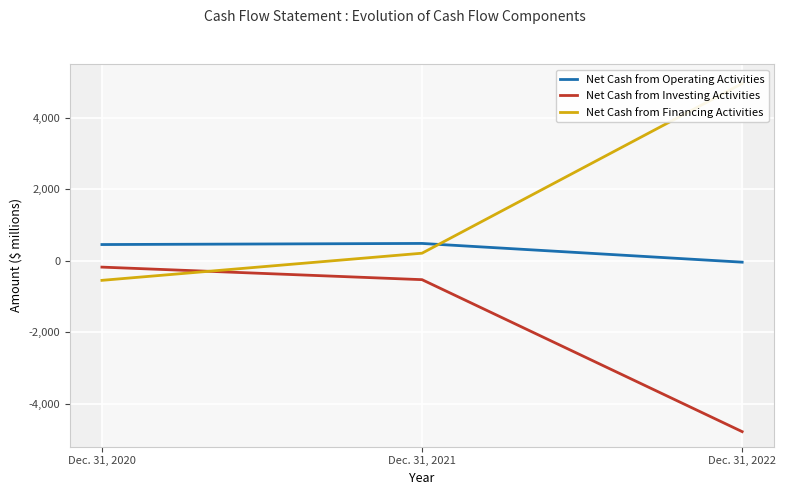

Read the Net Cash from Operating Activities value at Dec. 31, 2022, to the nearest 10.

-40